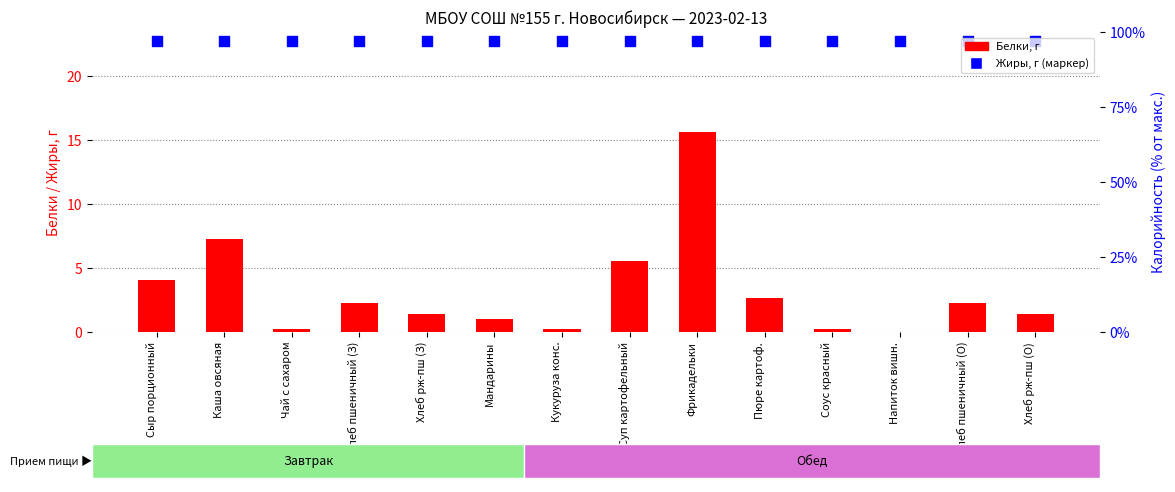

What is the total value across all series at Кукуруза конс.?

23.0